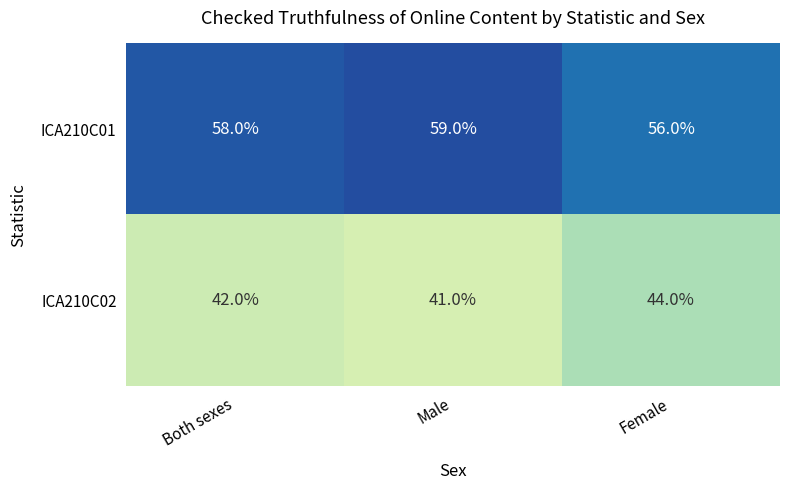

The ICA210C01 series shows 90 at Female. True or false?

False